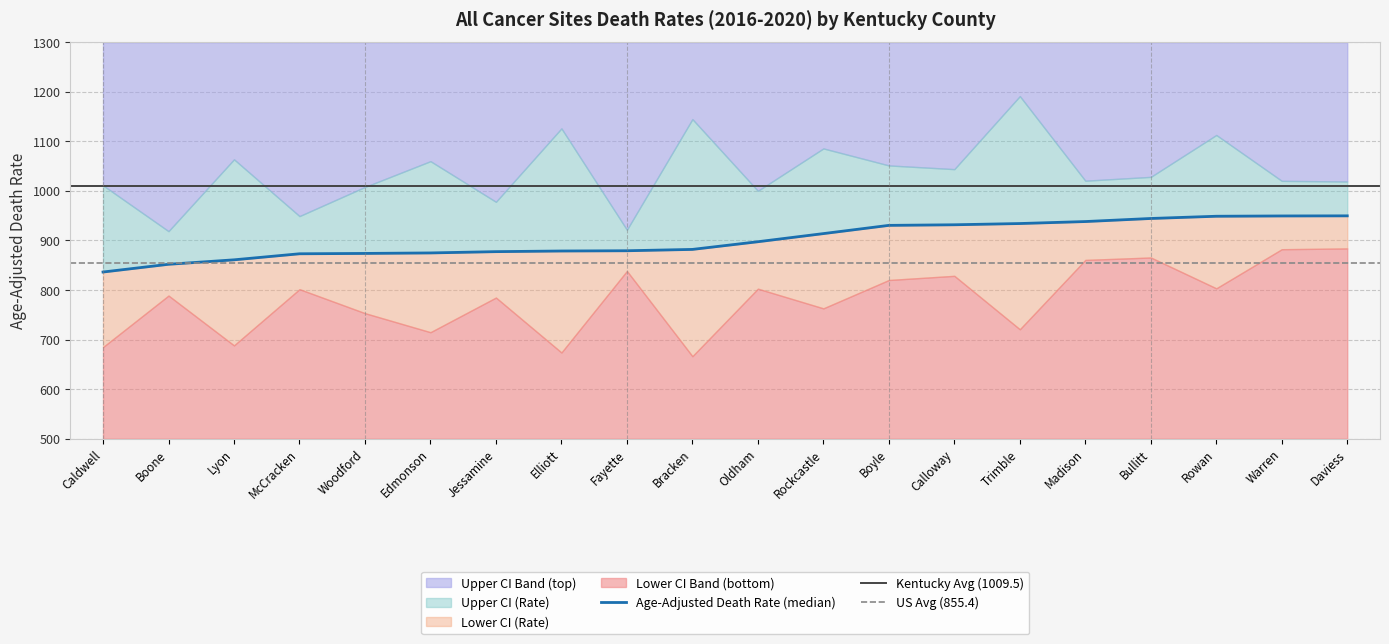

At how many categories does at least one series exceed 830?

20